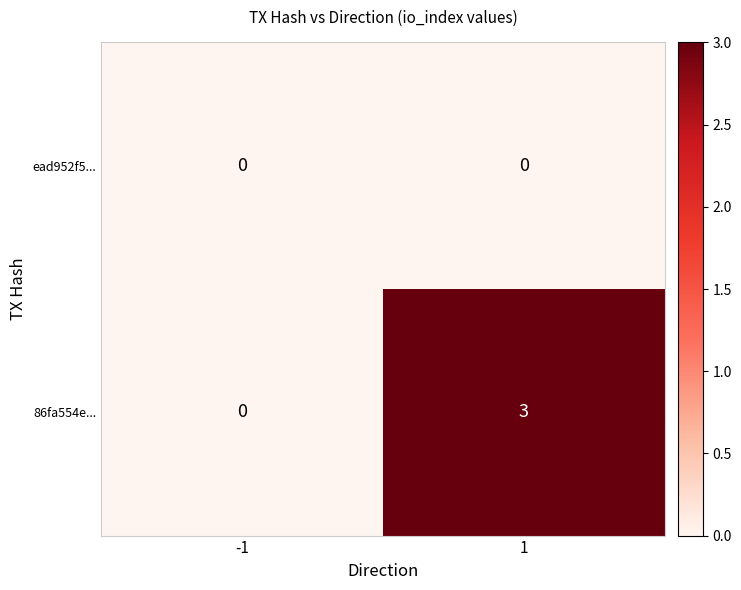

Which series has the largest range (max minus min)?

86fa554e...